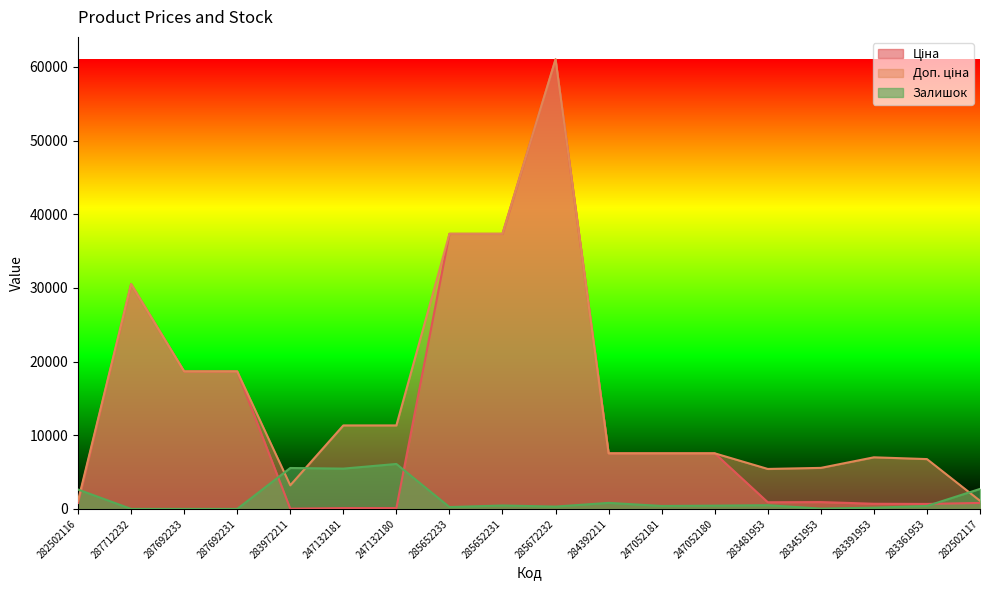

True or false: Доп. ціна and Ціна cross at least once.

False